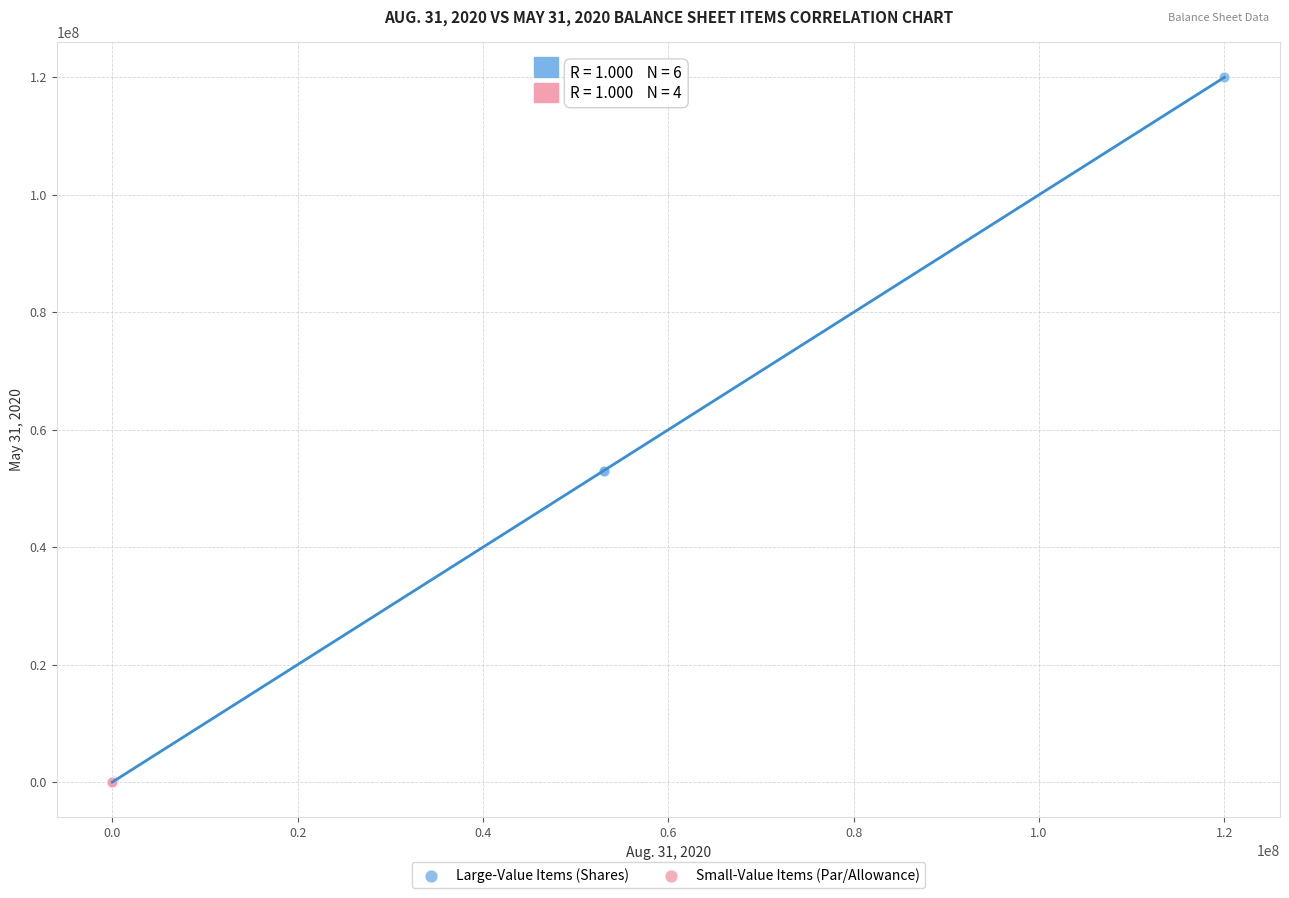

Which series has the largest Y range (max minus min)?

Large-Value Items (Shares)